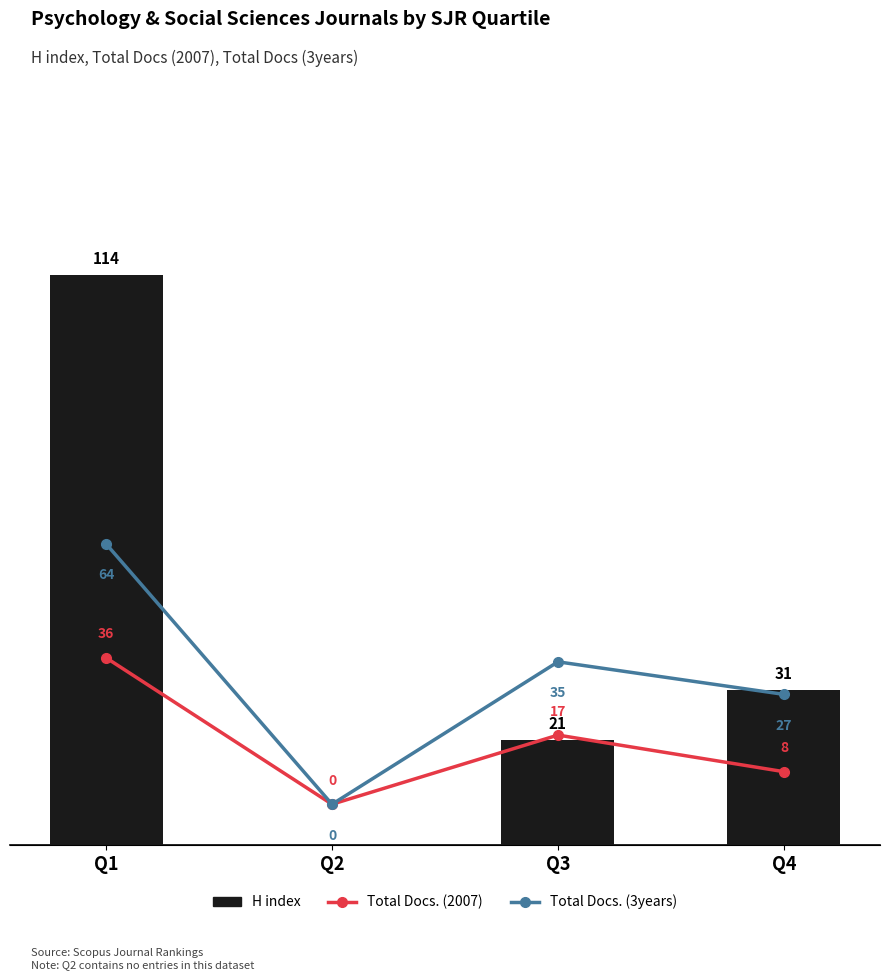

Which series has the largest total across all categories?

H index